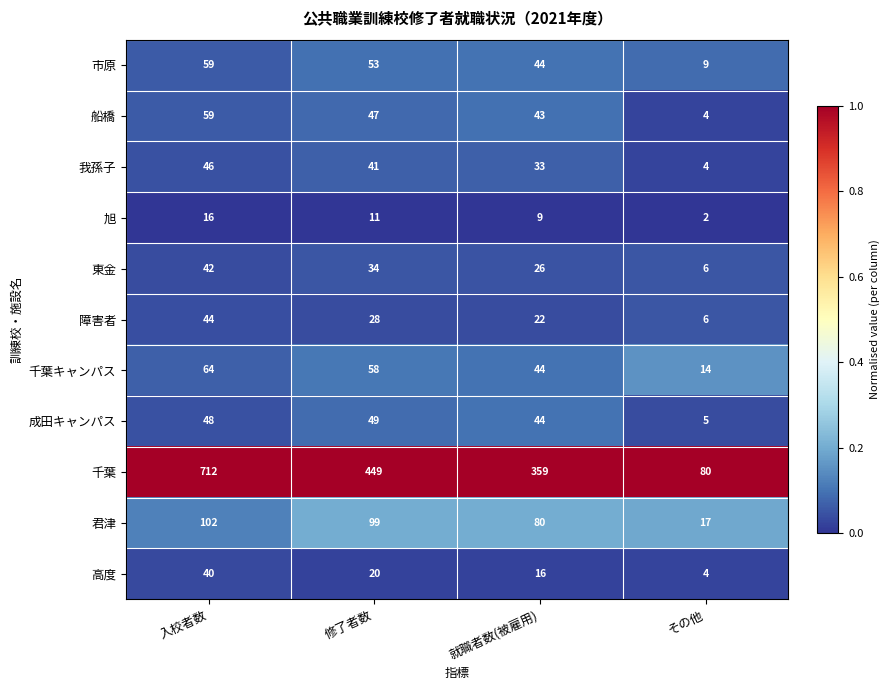

What is the difference between the highest and lowest values at 就職者数(被雇用)?

350